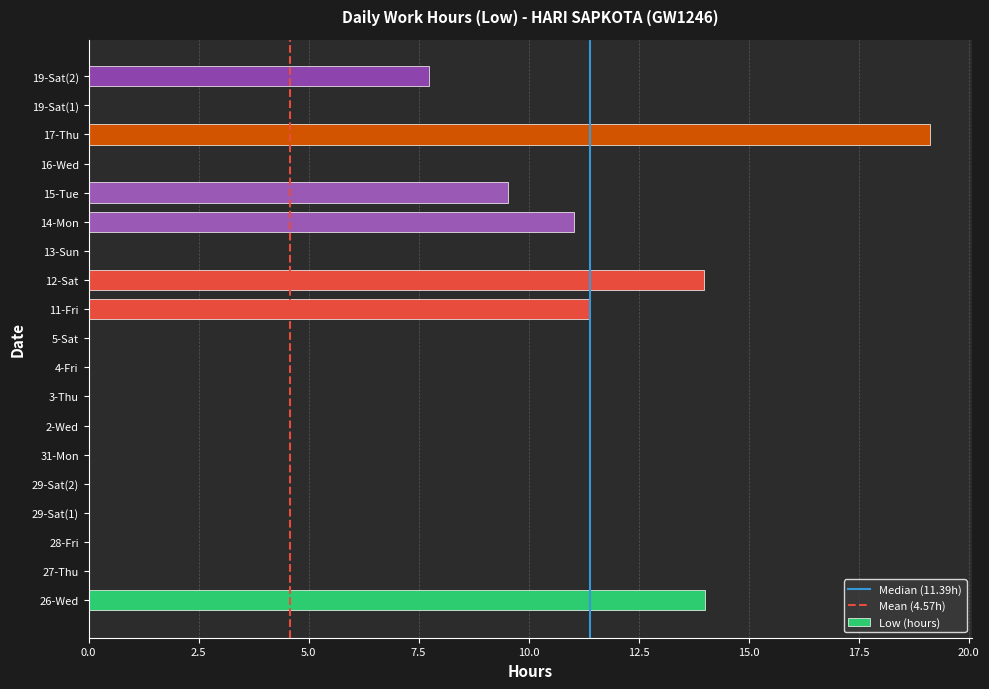

What is the change in value from 3-Thu to 15-Tue?

+9.5